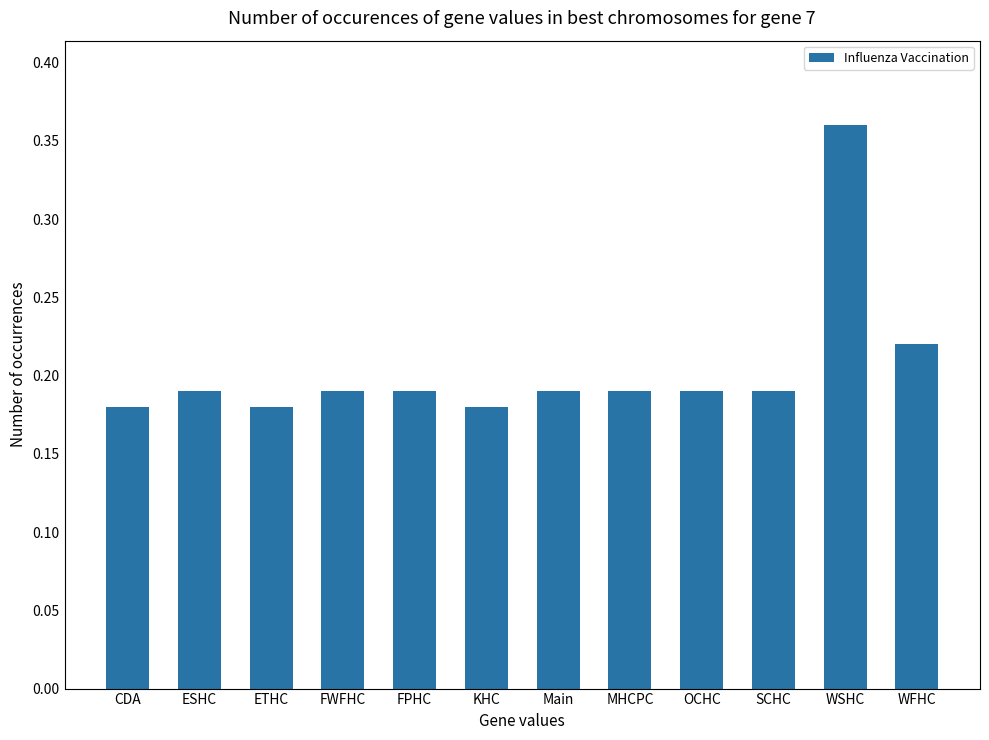

True or false: the data shows 0.3 at KHC.

False